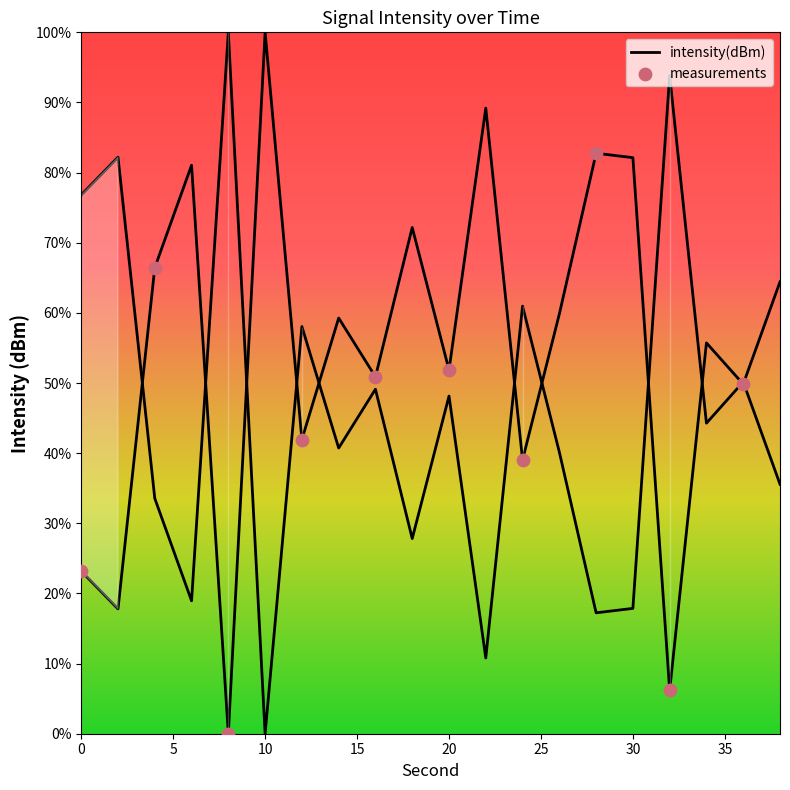

Between 5 and 20, which is larger?

5